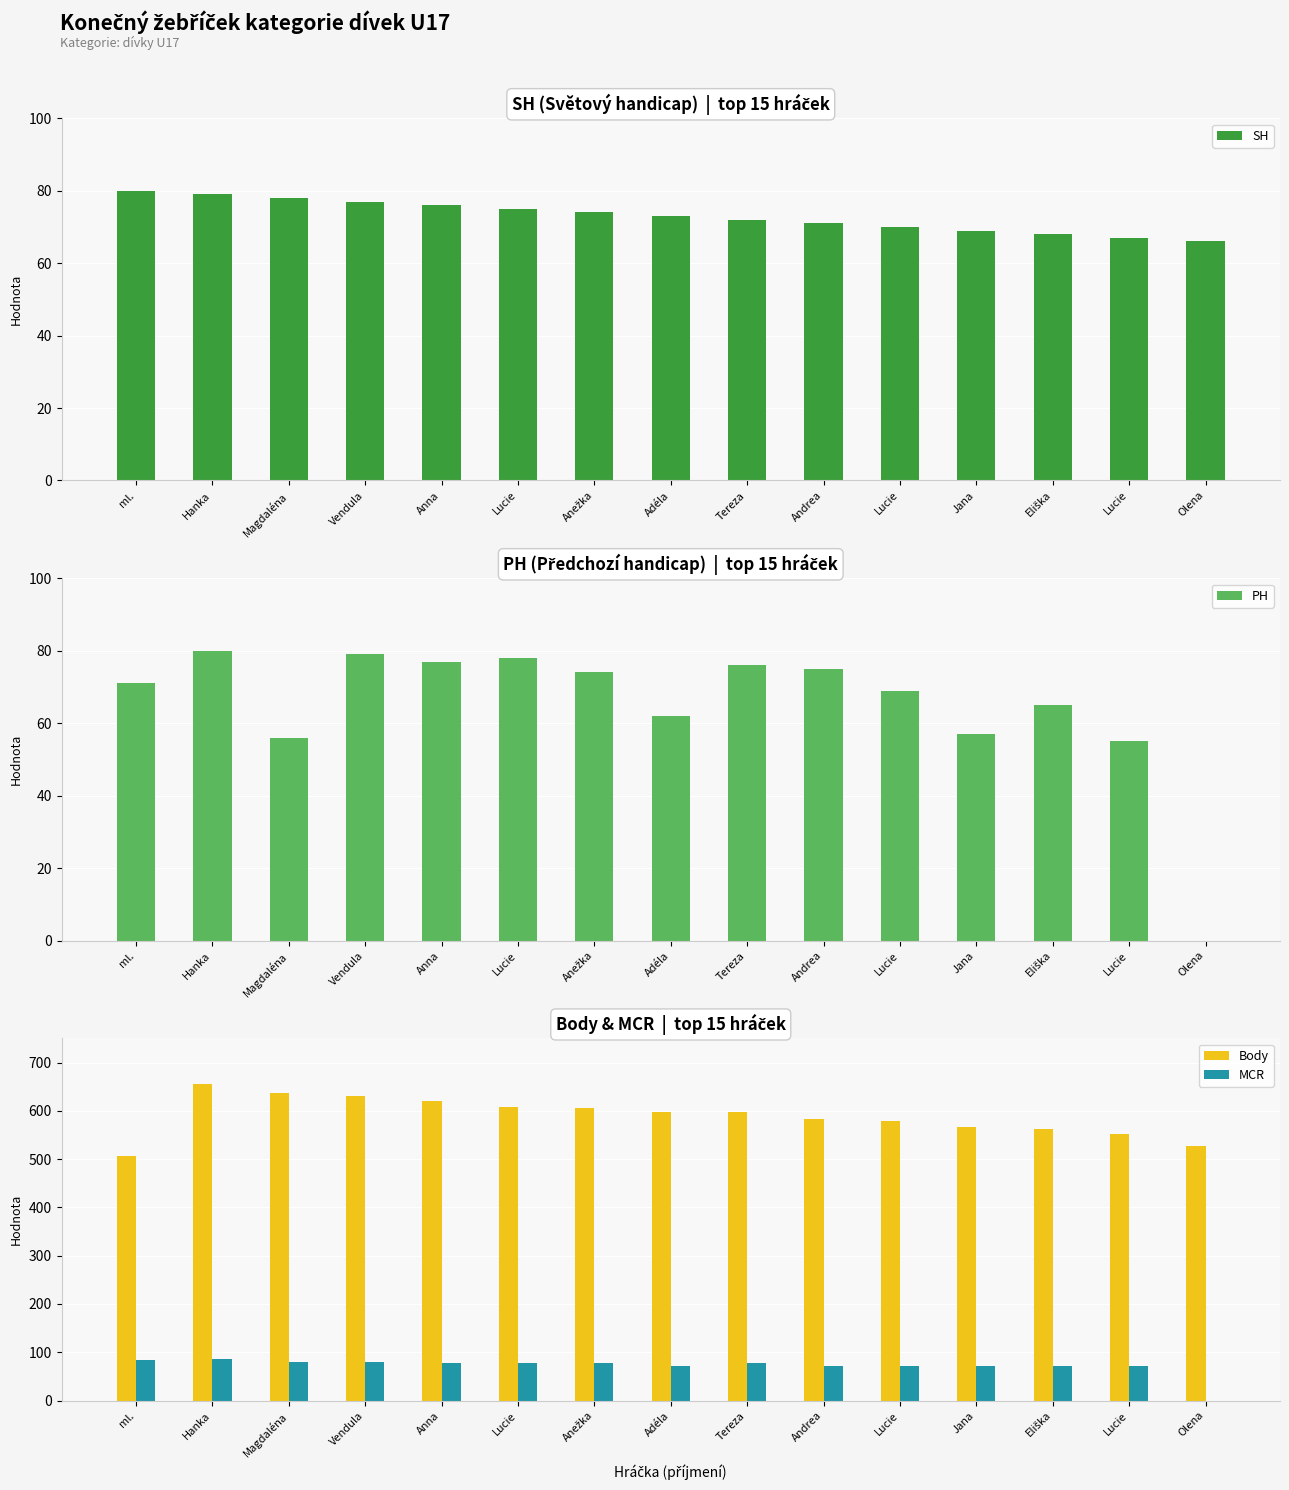

What is the total value across all series at Jana?

763.3